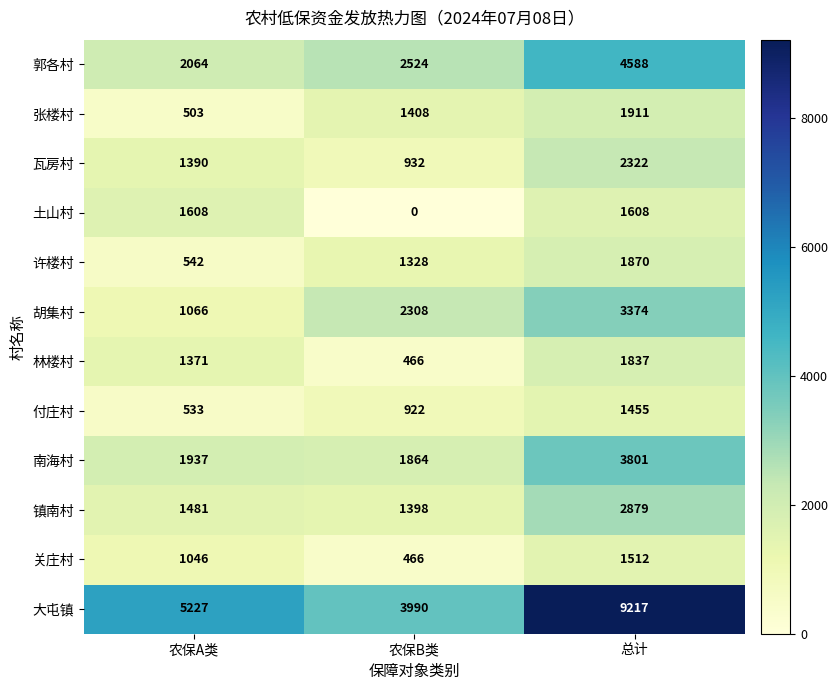

Which series has the largest range (max minus min)?

大屯镇